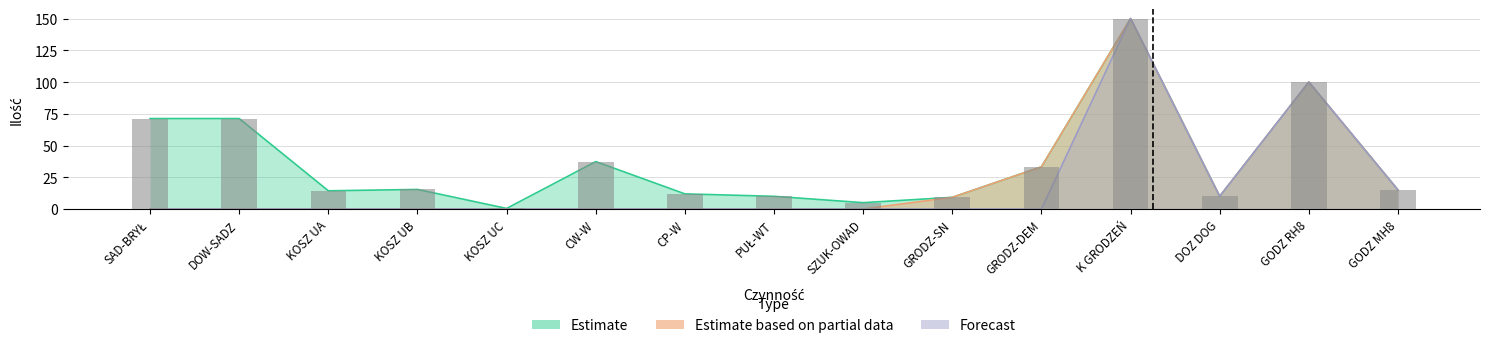

What is the difference between the maximum and minimum values in the Estimate based on partial data series?

150.0